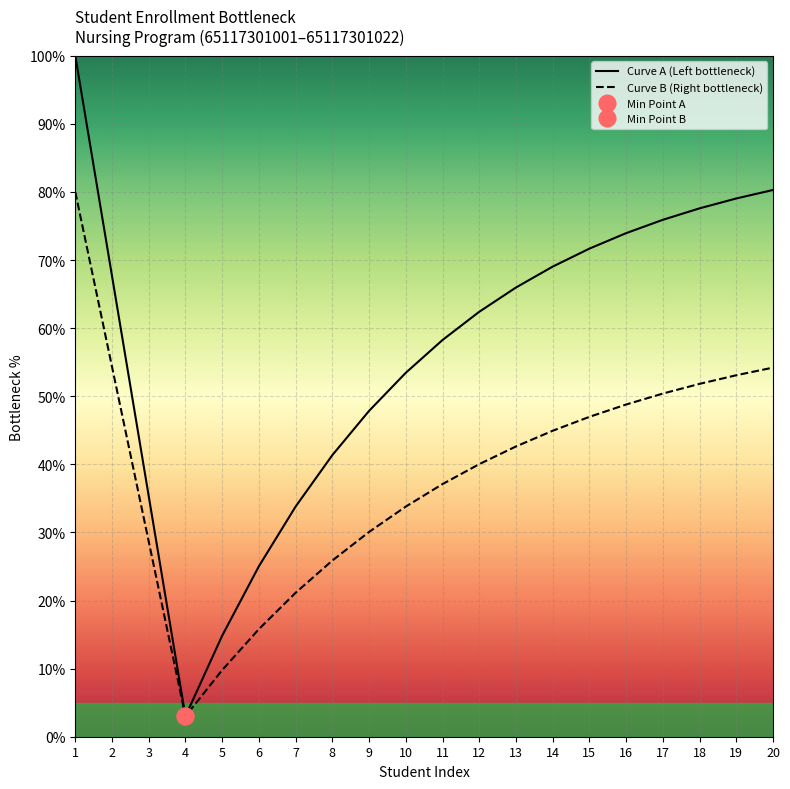

Where is the first local minimum for Curve B (Right bottleneck)?

4